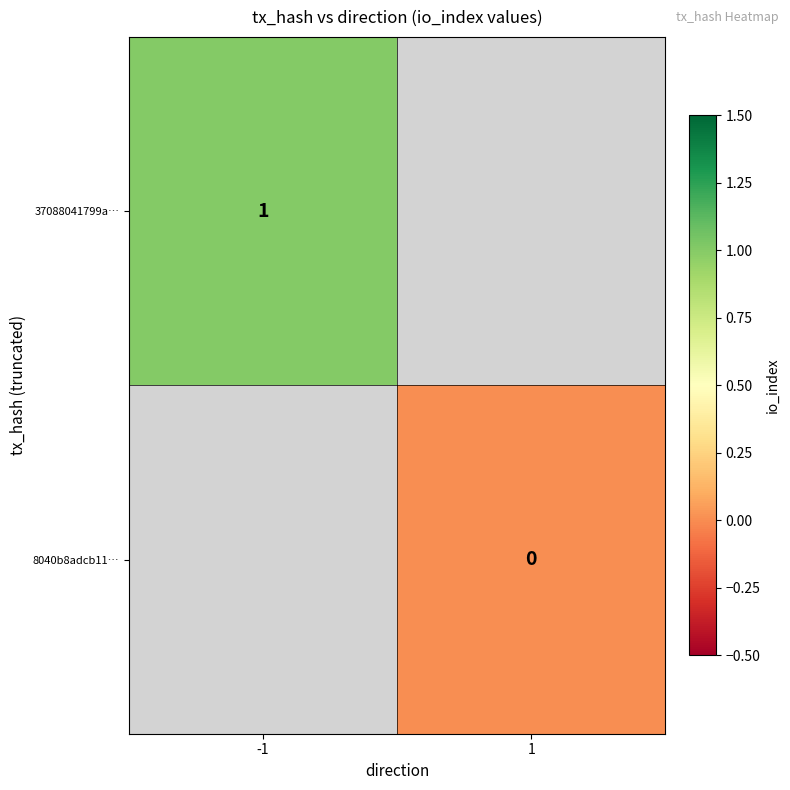

The 37088041799a… series shows 1 at -1. True or false?

True